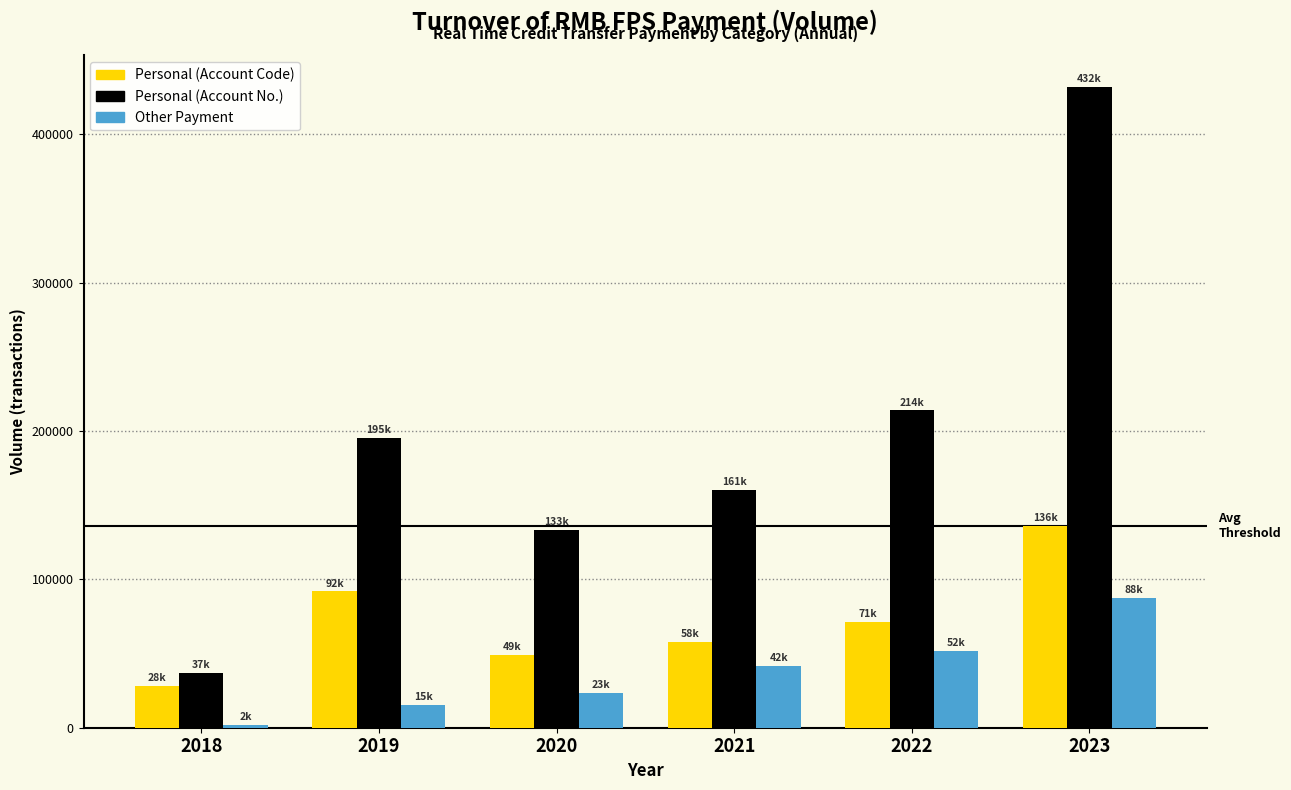

Reading left to right, extract all data points from this chart.

Personal (Account Code): 28137	91855	49332	57740	71155	136302
Personal (Account No.): 36582	195181	133212	160589	213866	431708
Other Payment: 2172	15143	23378	41837	51635	87722